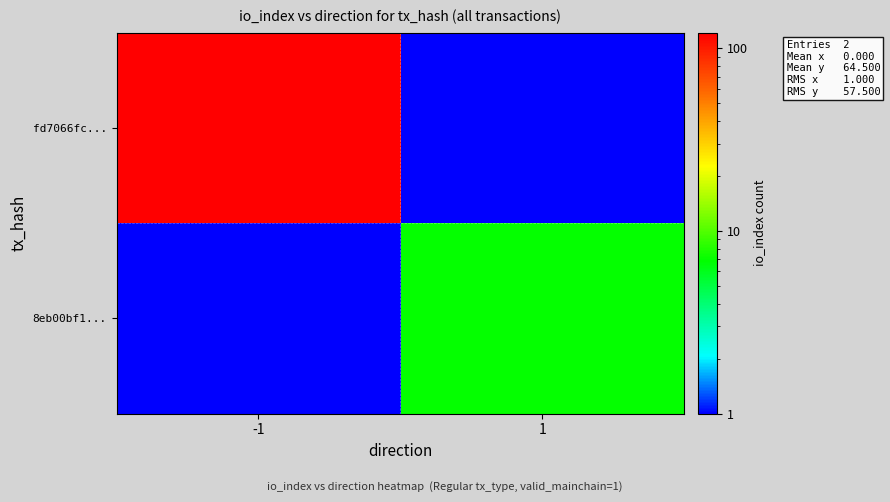

Reading right to left, list all the values displayed in this chart.

fd7066fc...: 1=0.1	-1=122.0
8eb00bf1...: 1=7.0	-1=0.1